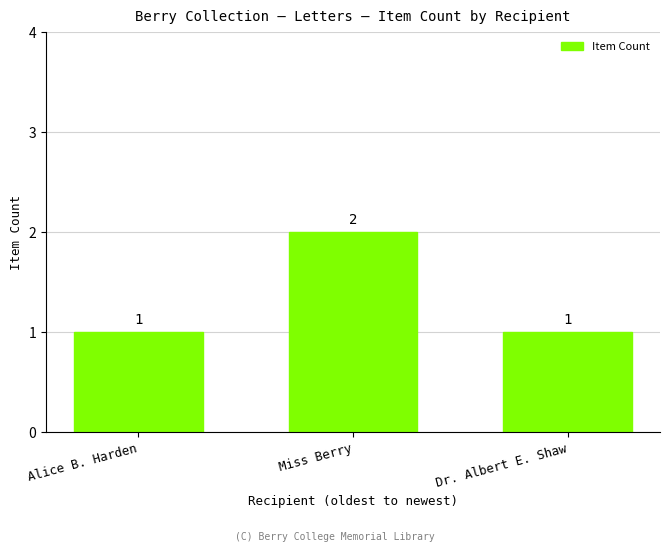

How many values are between 1 and 2?

3